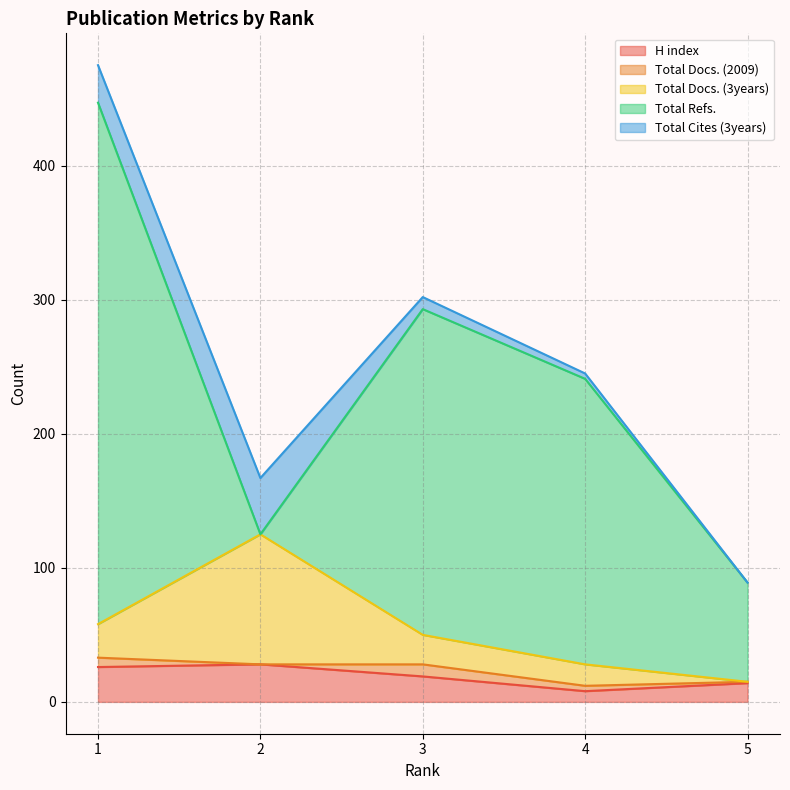

What is the difference between the maximum and minimum values in the Total Refs. series?

389